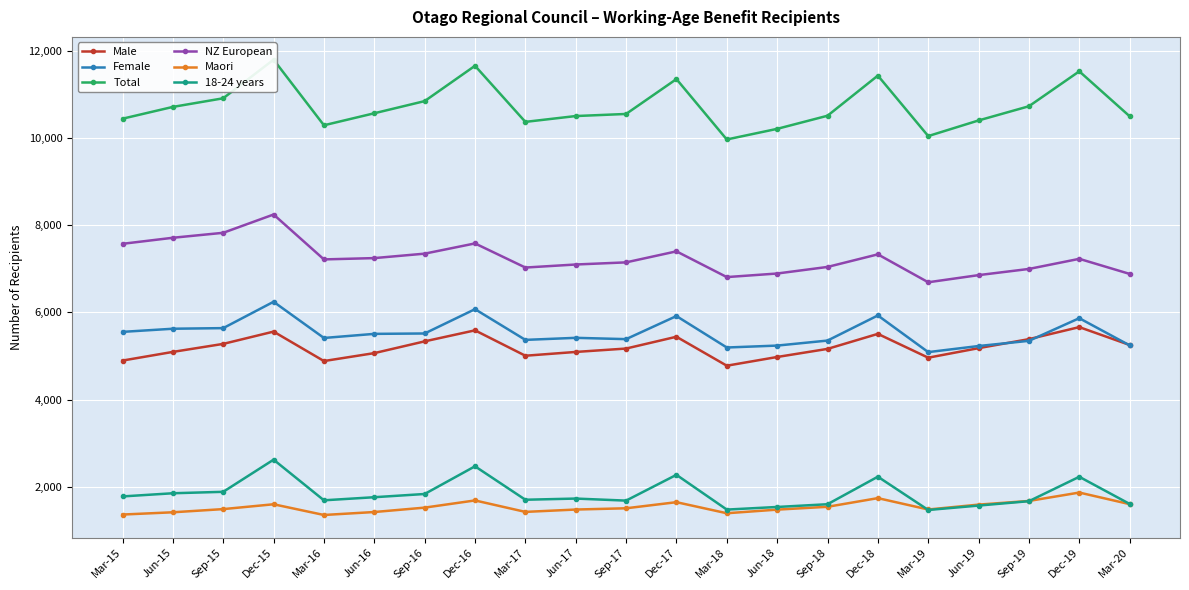

What are all the series names shown in the legend?

Male, Female, Total, NZ European, Maori, 18-24 years